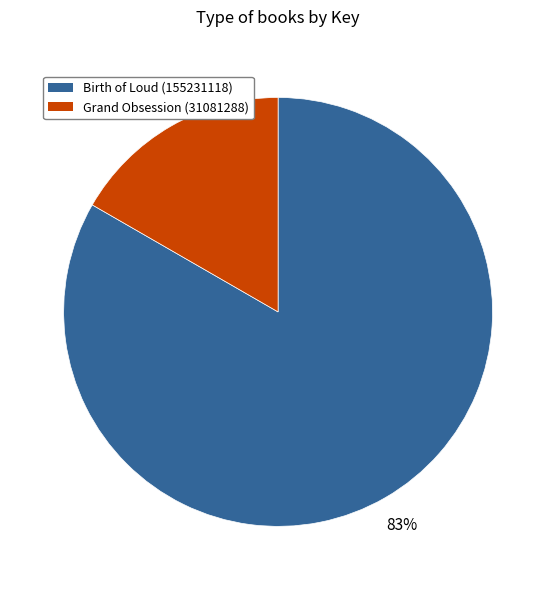

What is the largest slice in the pie chart?

Birth of Loud (155231118)